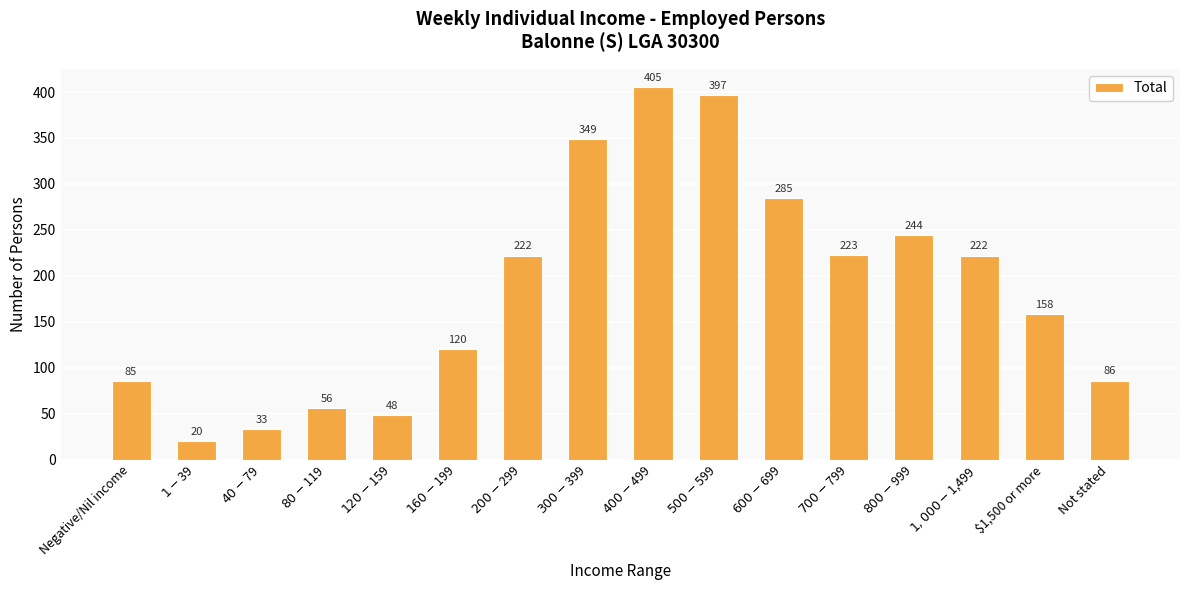

What is the maximum value shown in the chart?

405